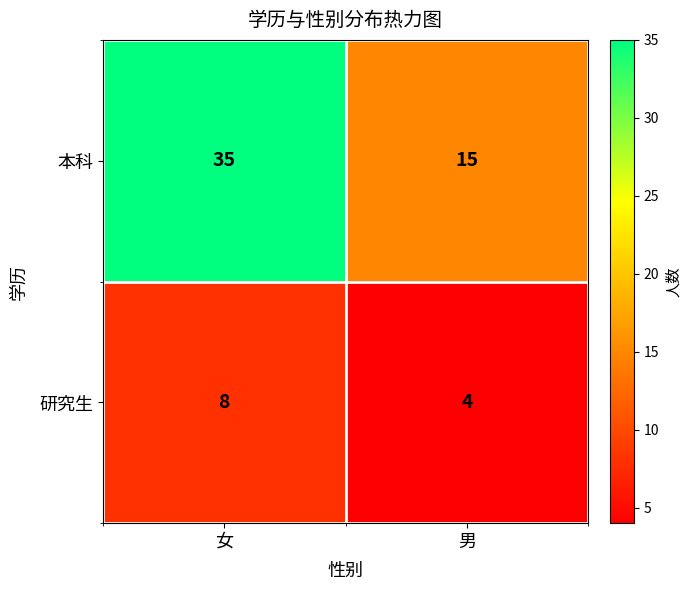

True or false: 研究生 has a value of 14 at 女.

False